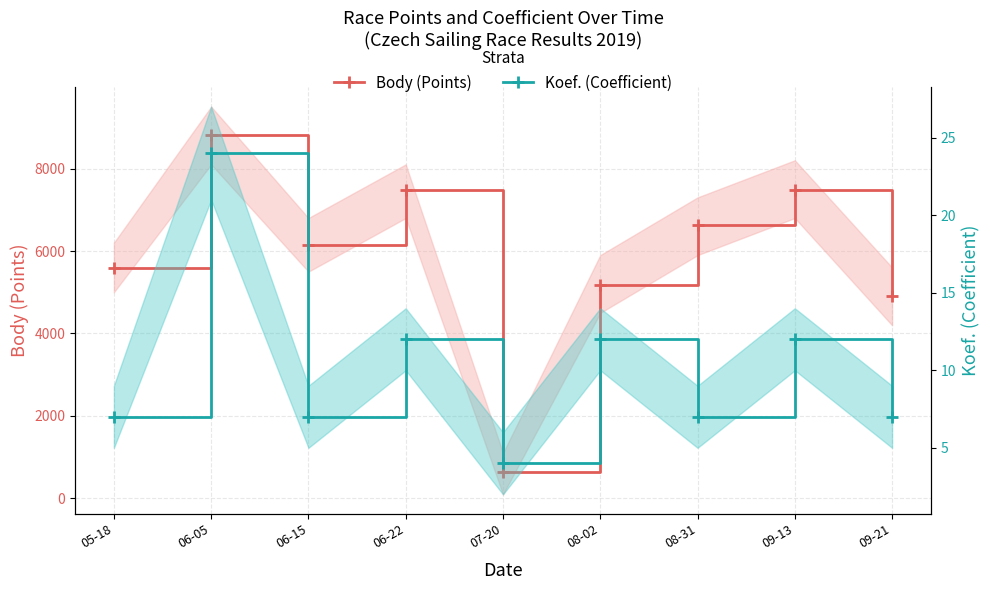

Reading right to left, extract all data points from this chart.

Body (Points): 09-21=4921	09-13=7487	08-31=6623	08-02=5184	07-20=636	06-22=7487	06-15=6154	06-05=8814	05-18=5600
Koef. (Coefficient): 09-21=7	09-13=12	08-31=7	08-02=12	07-20=4	06-22=12	06-15=7	06-05=24	05-18=7